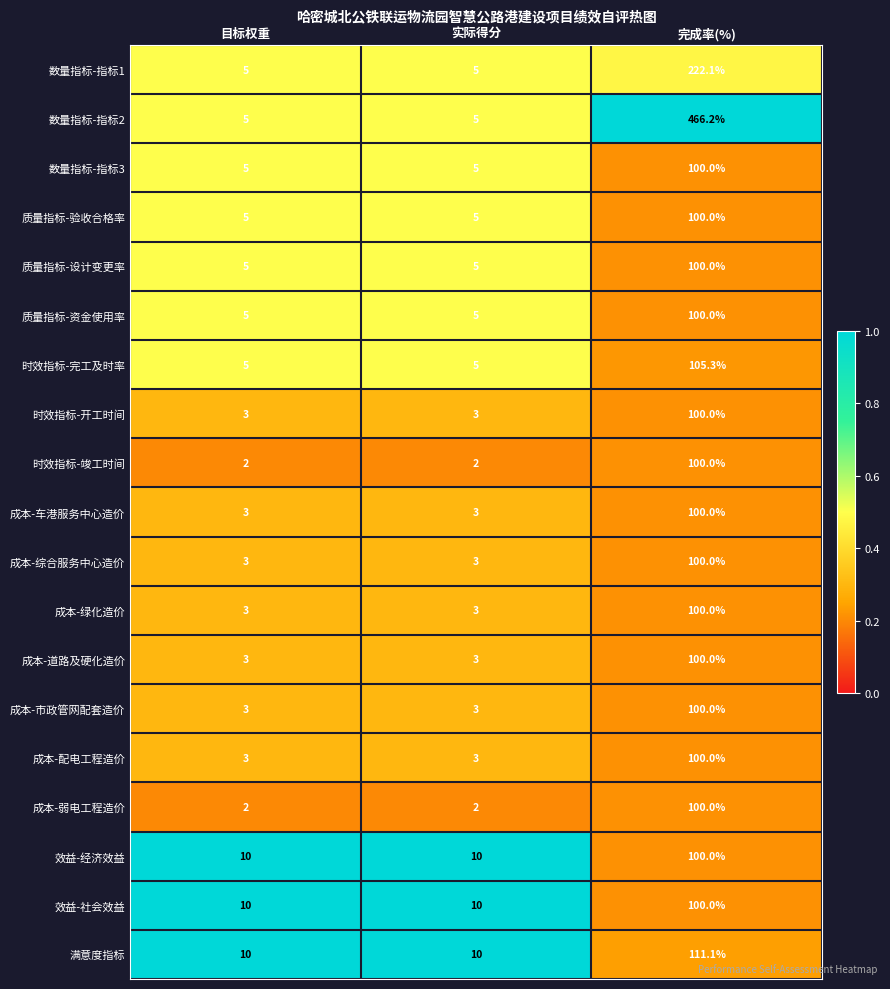

True or false: 质量指标-资金使用率 has a value of 2.2 at 目标权重.

False